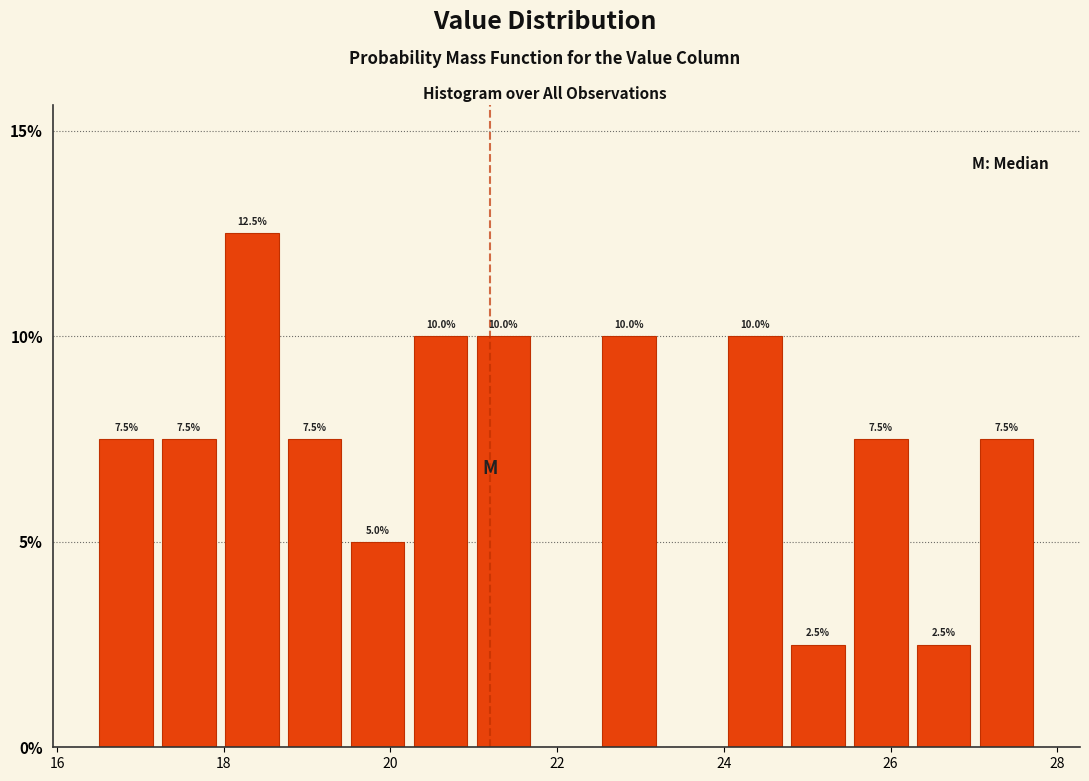

Around what value on the x-axis is the tallest bar? Give the approximate position of its centre, as read against the axis.

18.4